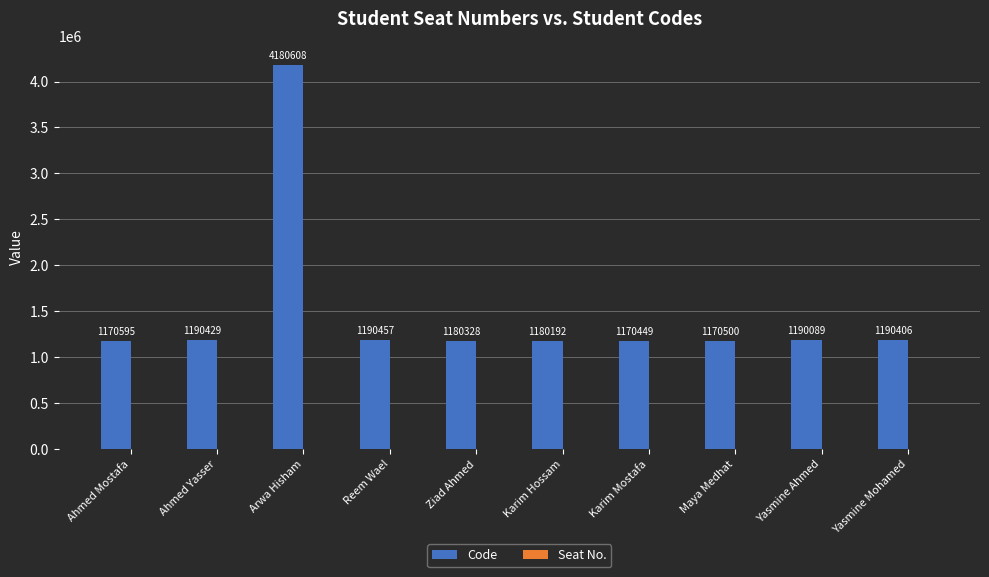

At which label is the value closest to 2675528?

Reem Wael